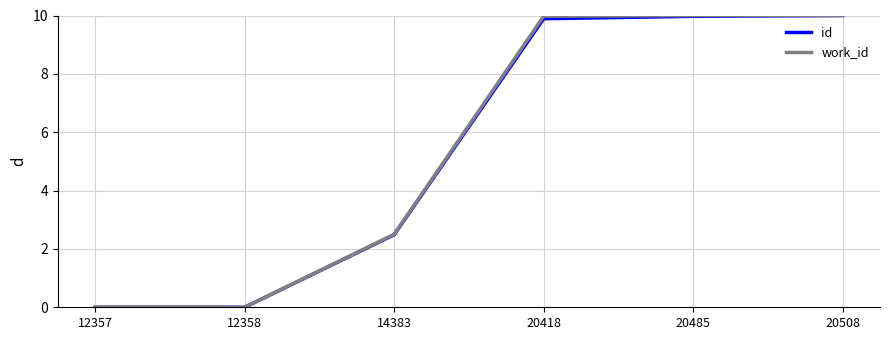

Between 12358 and 20485, which series saw the biggest shift?

work_id